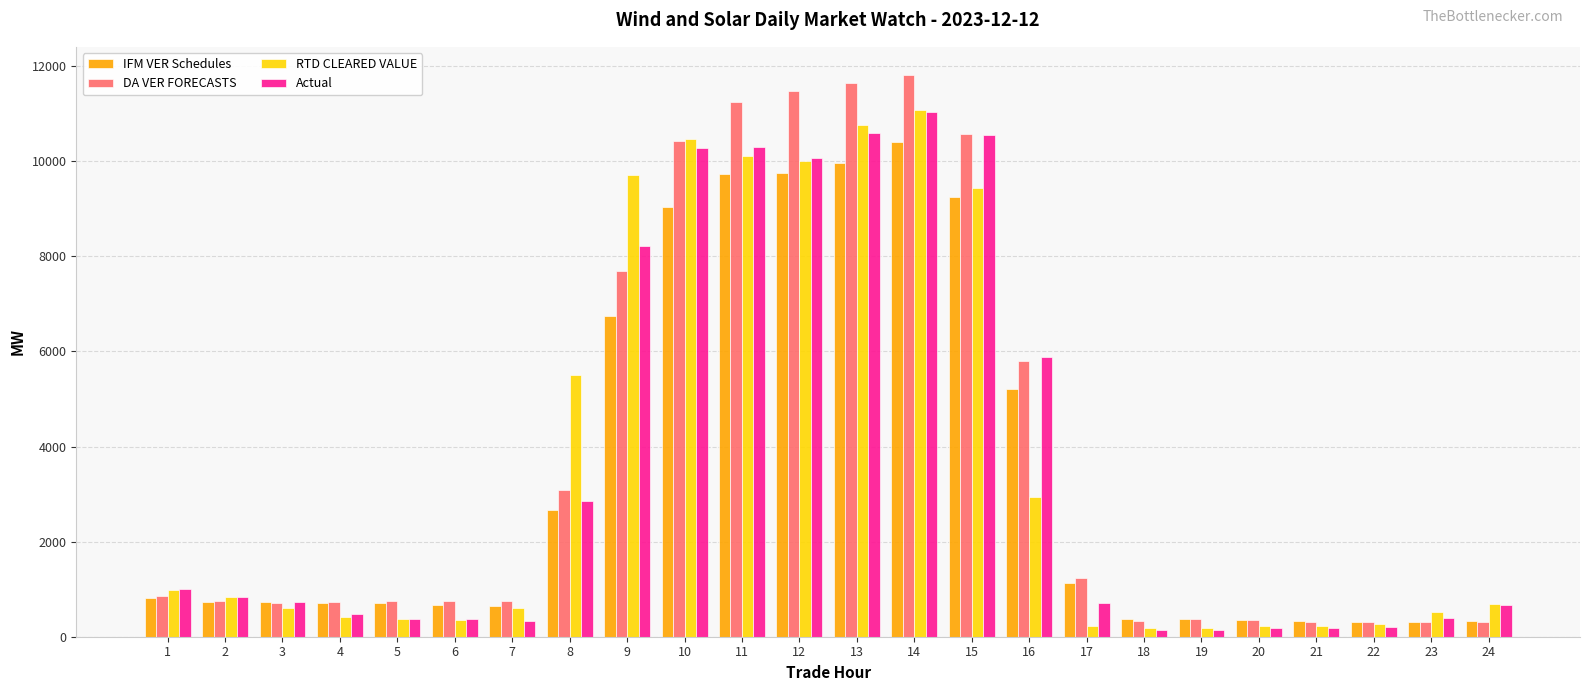

What is the spread (max minus min) of values at 15?

1323.3